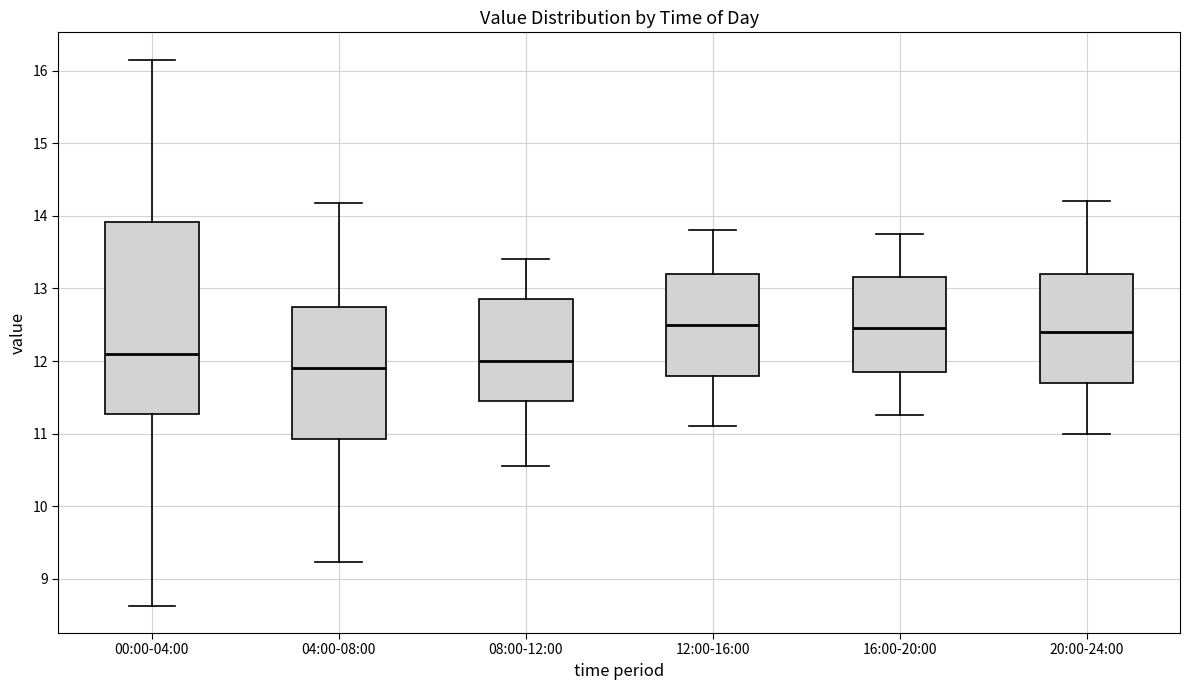

Reading left to right, transcribe this box plot: for each box, give where its median line is, the range the box spans, and where its two whiskers end, as read against the y-axis. The values are not printed on the chart, so give them approximately, as read against the axis.

00:00-04:00: median 12.1, box 11.3 to 13.9, whiskers 8.6 to 16.2
04:00-08:00: median 11.9, box 10.9 to 12.8, whiskers 9.2 to 14.2
08:00-12:00: median 12.0, box 11.5 to 12.9, whiskers 10.6 to 13.4
12:00-16:00: median 12.5, box 11.8 to 13.2, whiskers 11.1 to 13.8
16:00-20:00: median 12.5, box 11.9 to 13.2, whiskers 11.3 to 13.8
20:00-24:00: median 12.4, box 11.7 to 13.2, whiskers 11.0 to 14.2